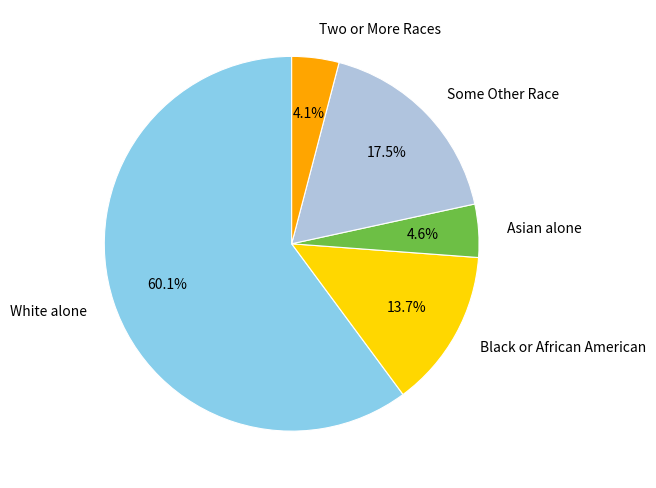

Which category accounts for the majority?

White alone